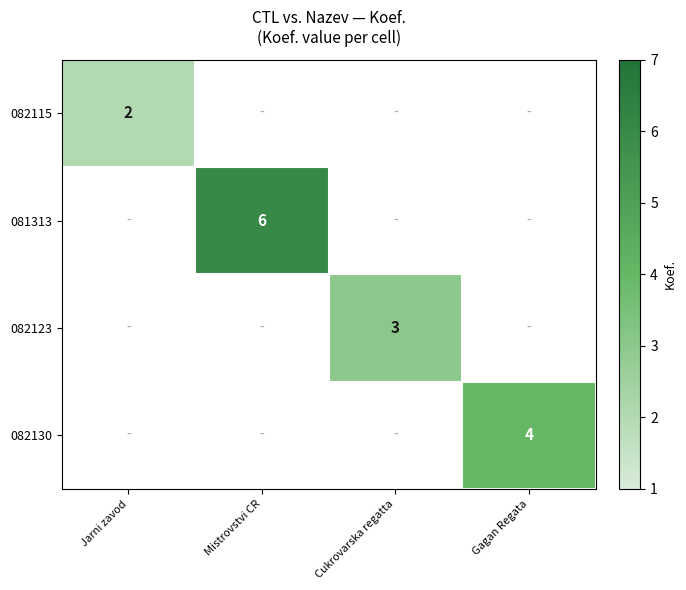

The value of 082123 at Cukrovarska regatta is 1. True or false?

False